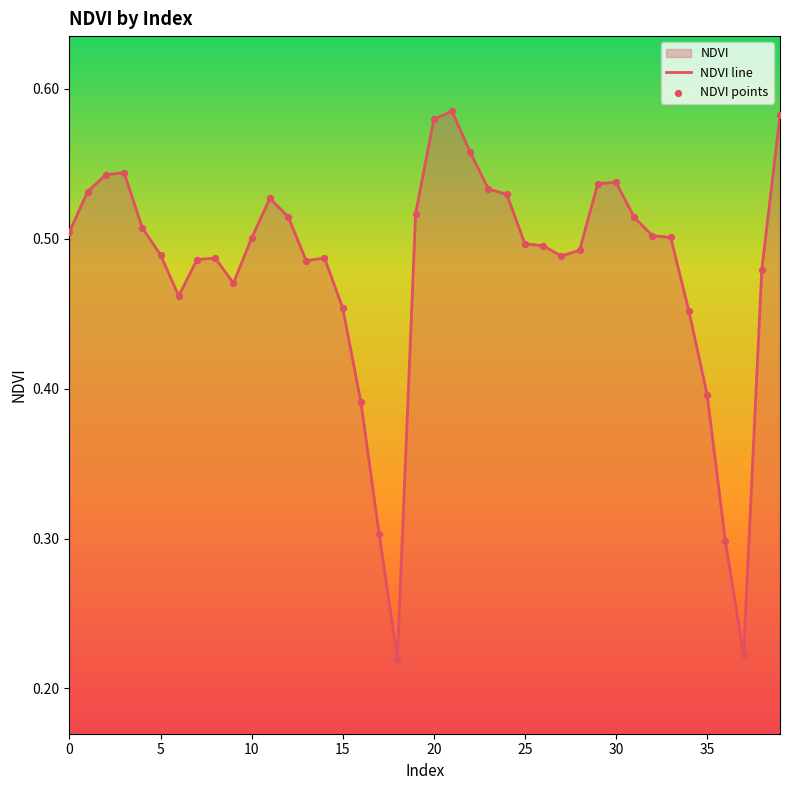

Which series has the largest total across all categories?

NDVI line